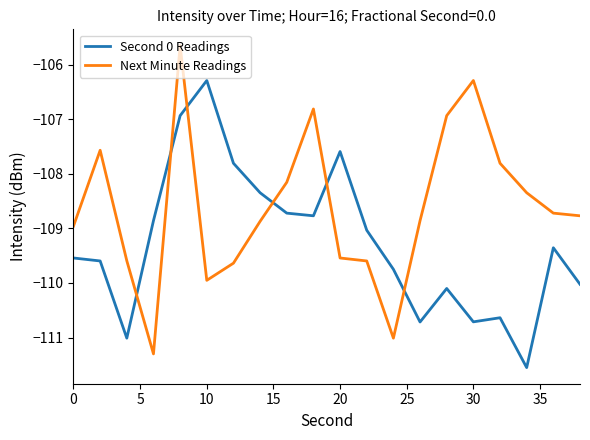

What is the difference between the maximum and minimum values in the Next Minute Readings series?

5.6